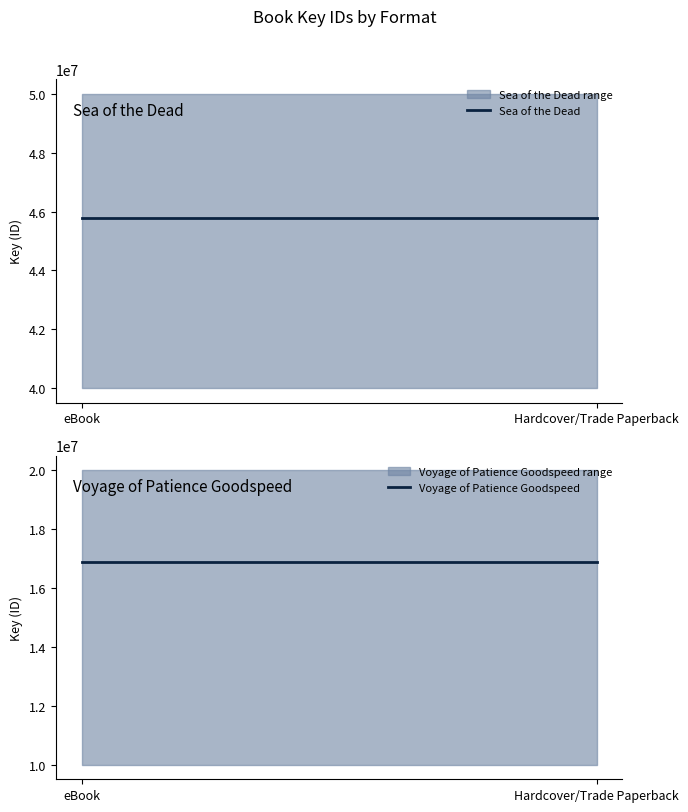

Which series has the largest total across all categories?

Sea of the Dead